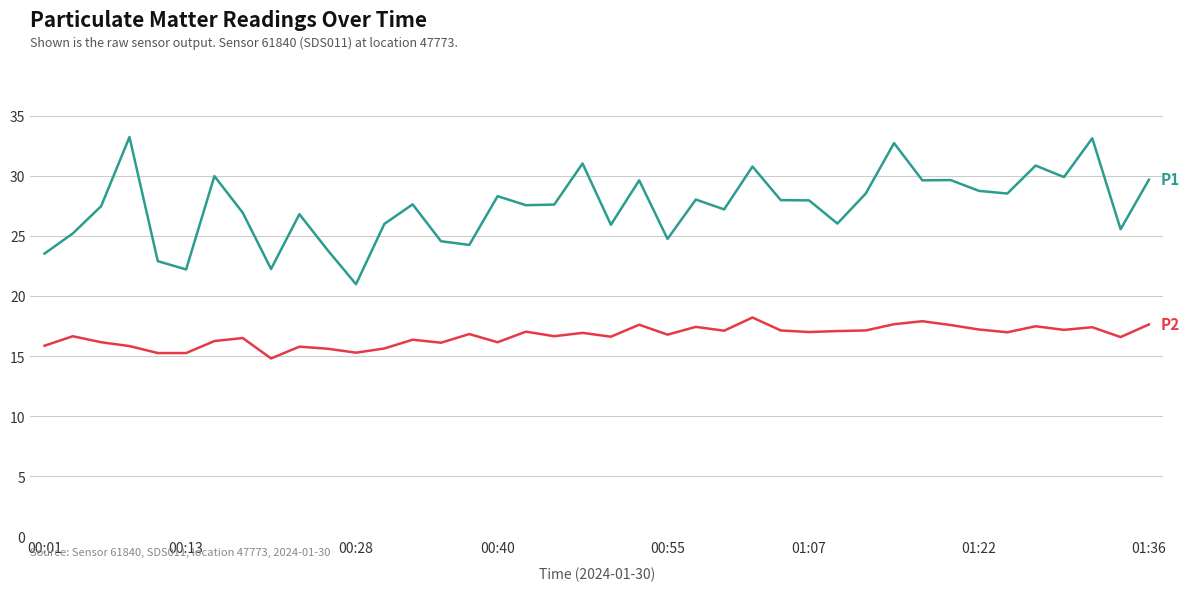

What is the minimum value shown in the chart?

14.8